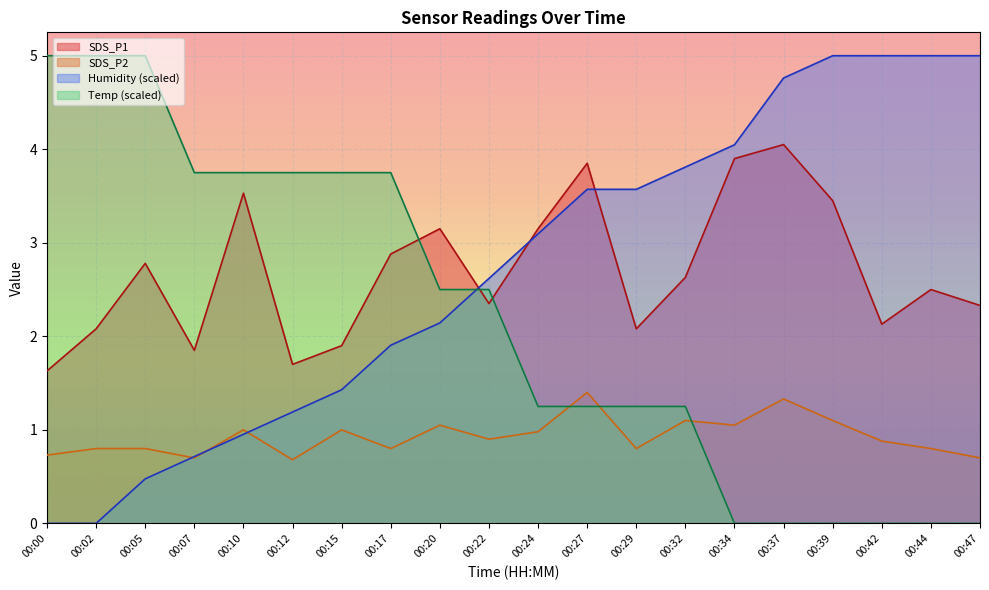

What is the sum of all Humidity values?

54.3